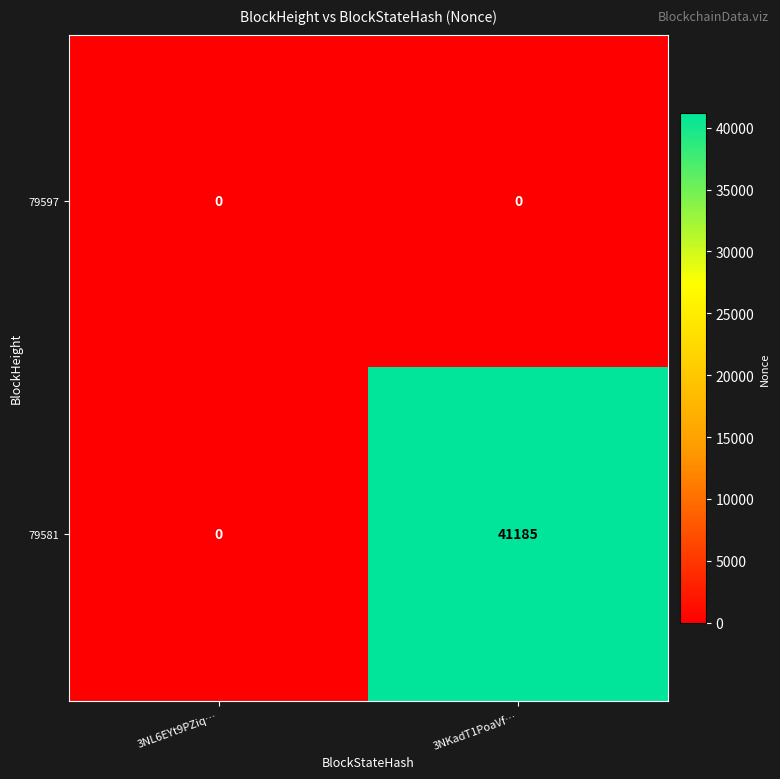

What is the sum of all 79581 values?

41185